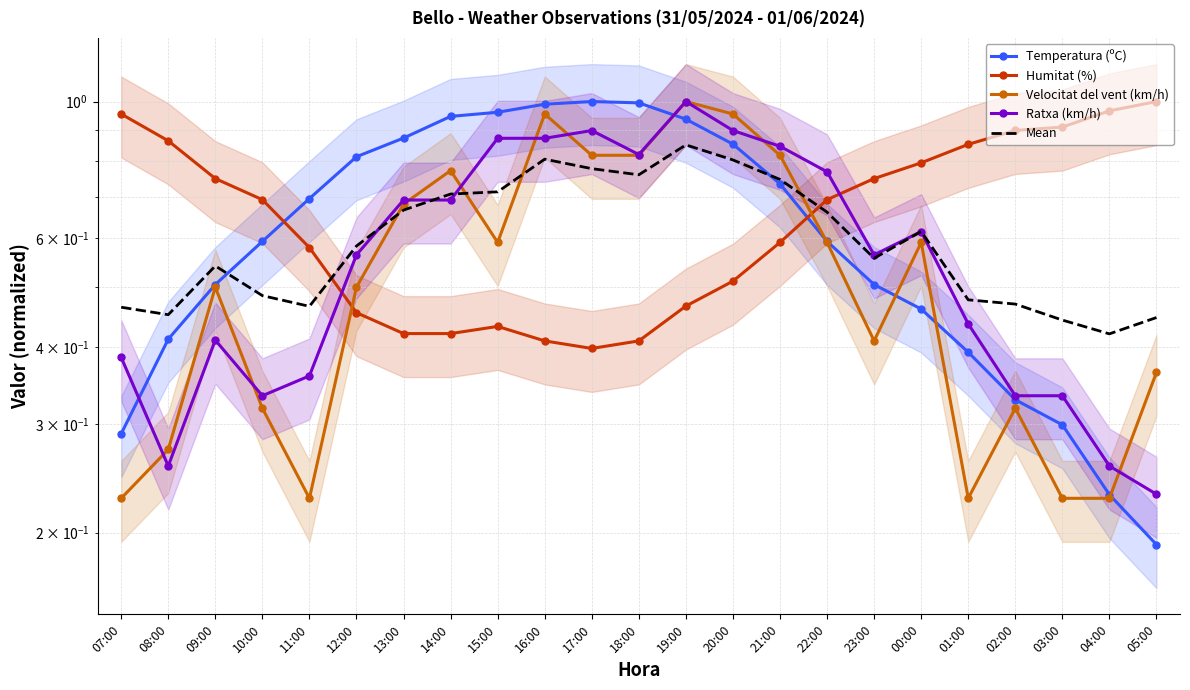

Which series has the largest total across all categories?

Humitat (%)